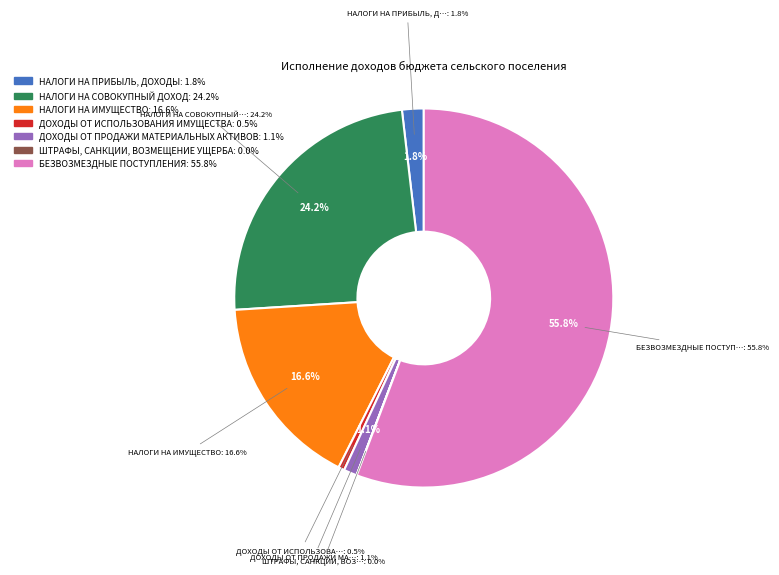

Is the sum of ДОХОДЫ ОТ ИСПОЛЬЗОВАНИЯ ИМУЩЕСТВА and БЕЗВОЗМЕЗДНЫЕ ПОСТУПЛЕНИЯ greater than half?

Yes